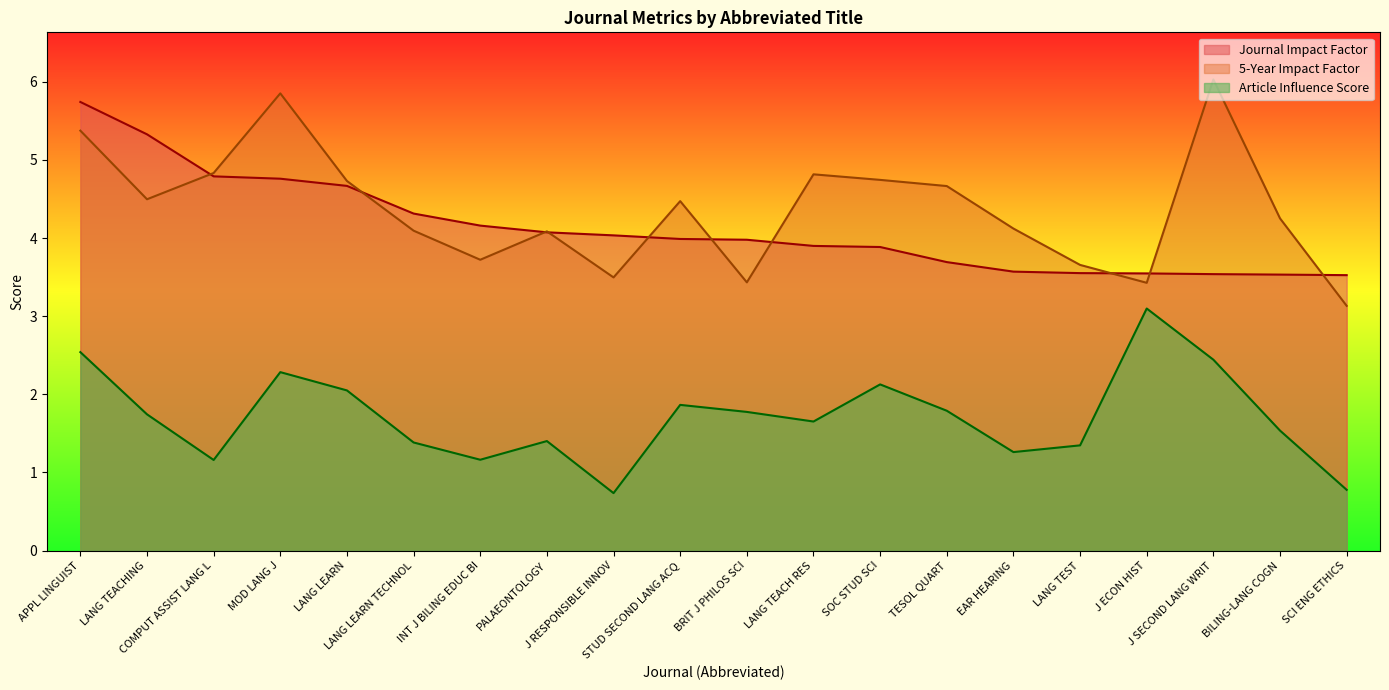

Between LANG TEACH RES and BRIT J PHILOS SCI, which is larger?

BRIT J PHILOS SCI